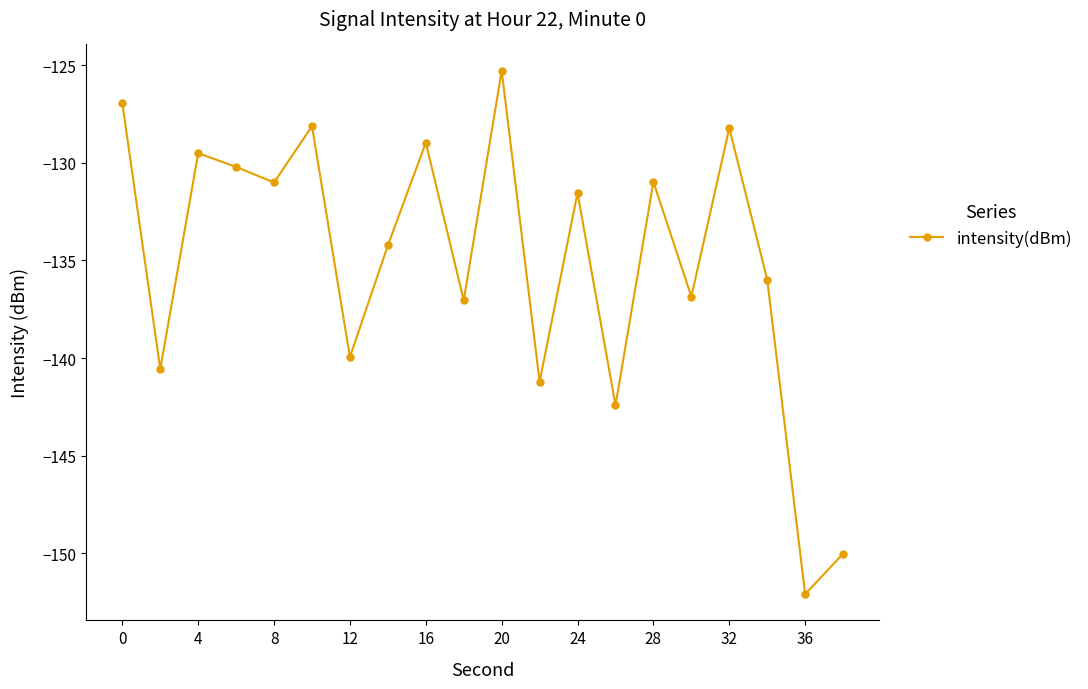

What is the average value?

-135.1